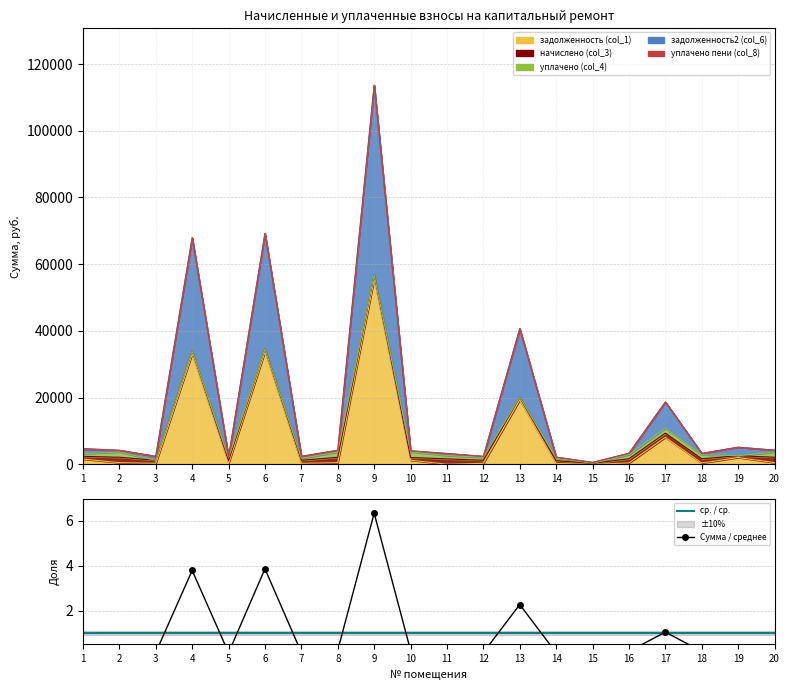

How many data points in задолженность2 (col_6) are less than 609?

10